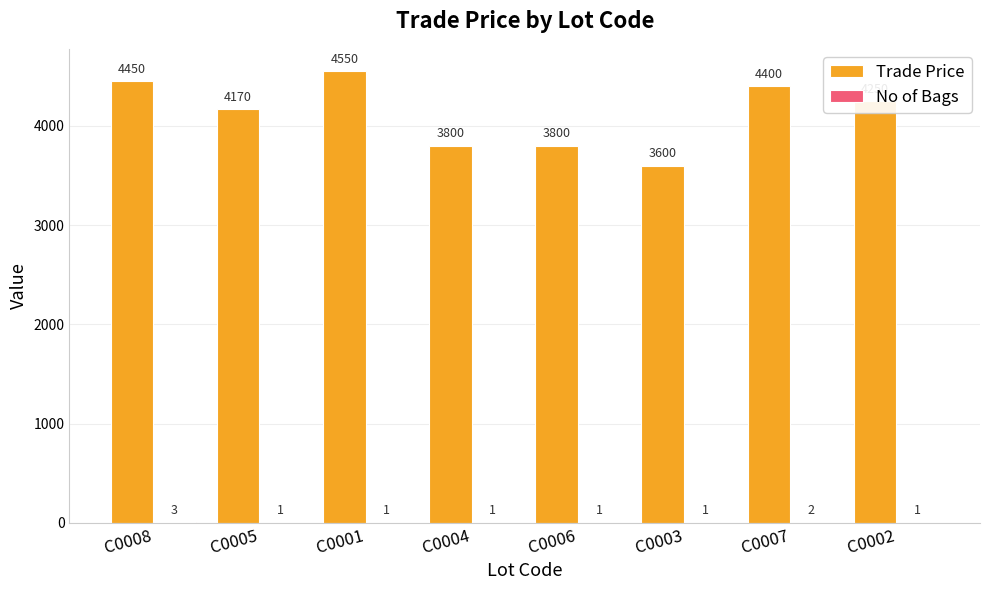

How many series are shown in this chart?

2